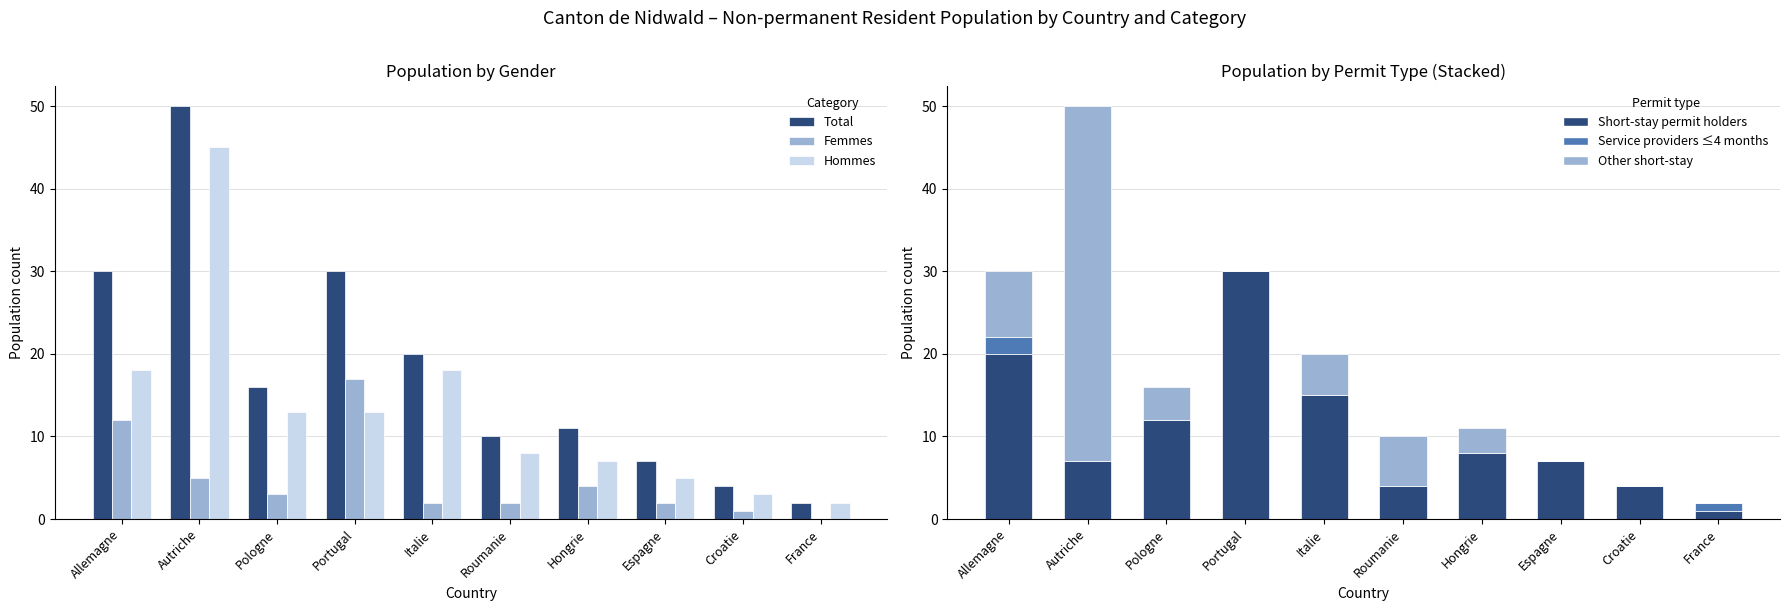

Reading left to right, list all the values displayed in this chart.

Total: Allemagne=30	Autriche=50	Pologne=16	Portugal=30	Italie=20	Roumanie=10	Hongrie=11	Espagne=7	Croatie=4	France=2
Femmes: Allemagne=12	Autriche=5	Pologne=3	Portugal=17	Italie=2	Roumanie=2	Hongrie=4	Espagne=2	Croatie=1	France=0
Hommes: Allemagne=18	Autriche=45	Pologne=13	Portugal=13	Italie=18	Roumanie=8	Hongrie=7	Espagne=5	Croatie=3	France=2
Titulaires permis courte duree: Allemagne=20	Autriche=7	Pologne=12	Portugal=30	Italie=15	Roumanie=4	Hongrie=8	Espagne=7	Croatie=4	France=1
Prestataires services: Allemagne=2	Autriche=0	Pologne=0	Portugal=0	Italie=0	Roumanie=0	Hongrie=0	Espagne=0	Croatie=0	France=1
Permis courte duree autres: Allemagne=8	Autriche=43	Pologne=4	Portugal=0	Italie=5	Roumanie=6	Hongrie=3	Espagne=0	Croatie=0	France=0